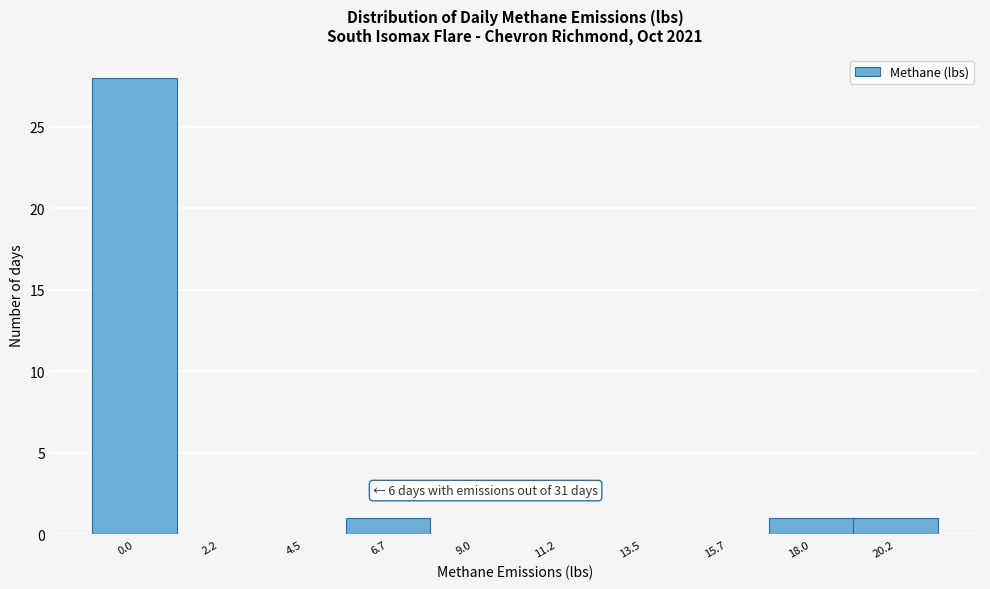

Reading left to right, extract all data points from this chart.

0.0=28	2.2=0	4.5=0	6.7=1	9.0=0	11.2=0	13.5=0	15.7=0	18.0=1	20.2=1